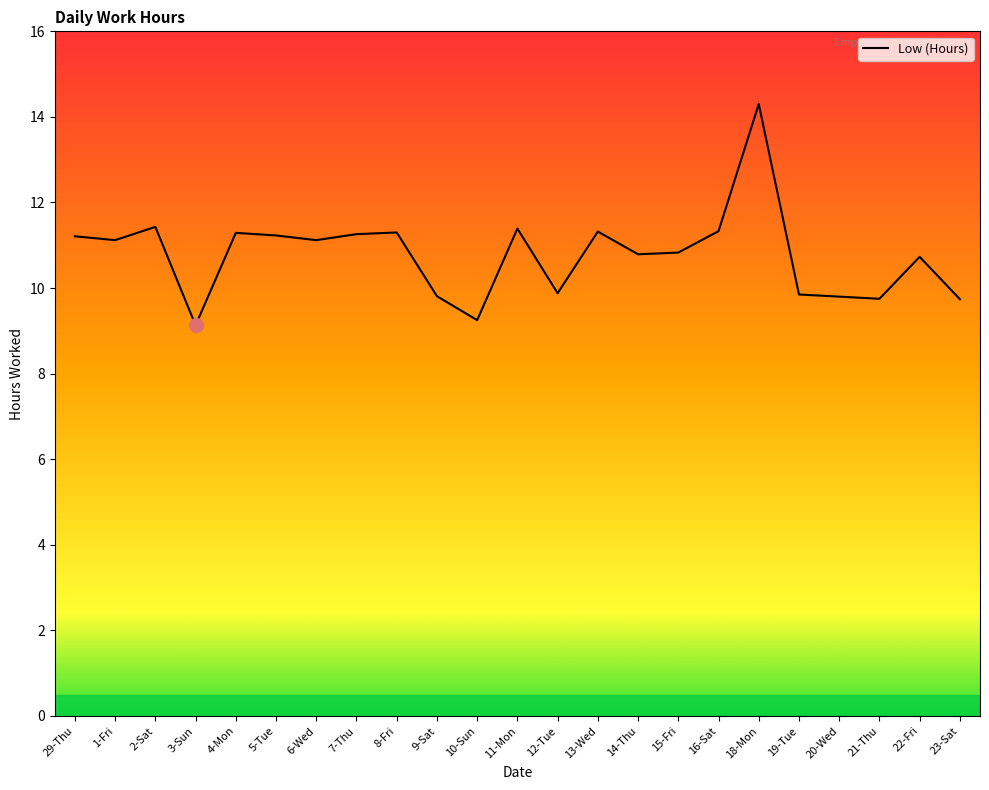

What is the change in value from 5-Tue to 13-Wed?

+0.1